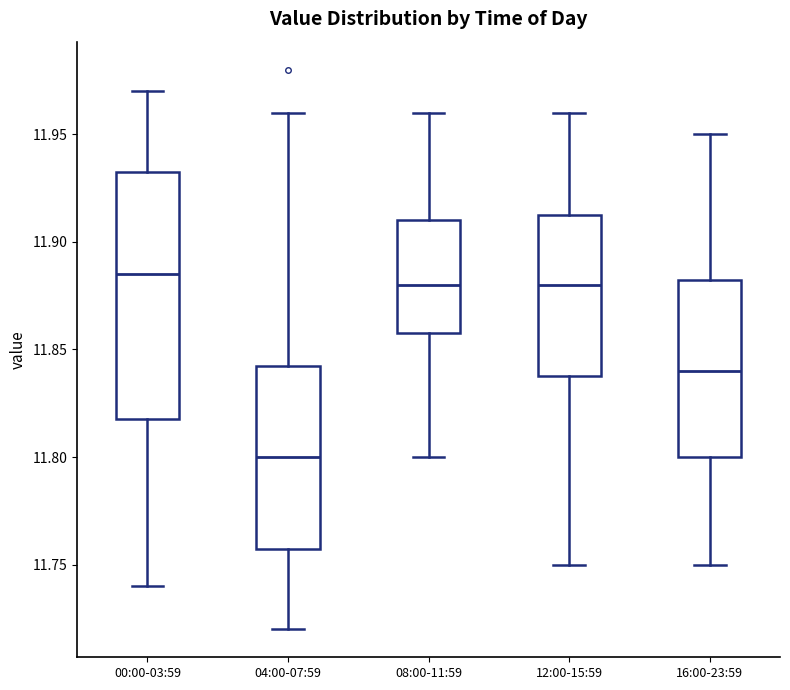

Which box has the highest median line?

00:00-03:59